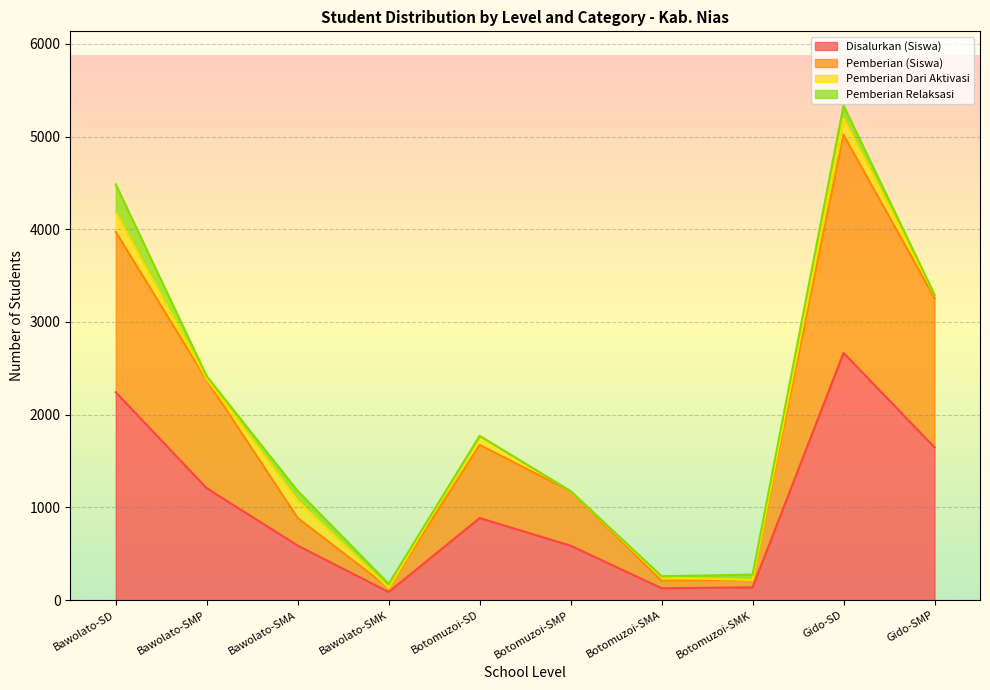

What is the label of the 1st point from the left?

Bawolato-SD